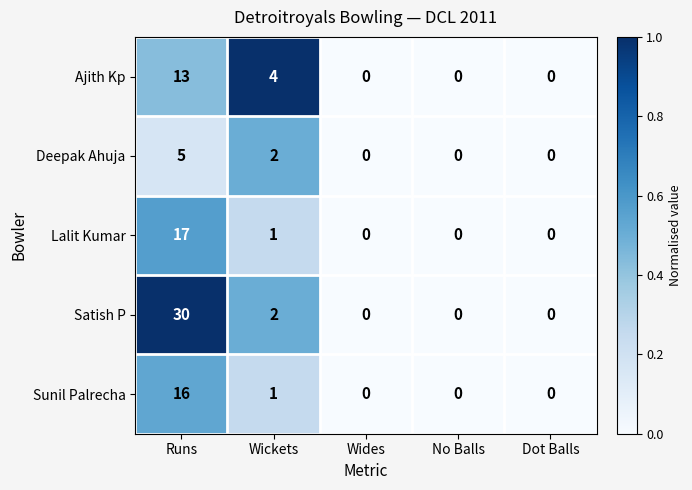

Rank the series by their maximum value, from lowest to highest.

Deepak Ahuja, Ajith Kp, Sunil Palrecha, Lalit Kumar, Satish P